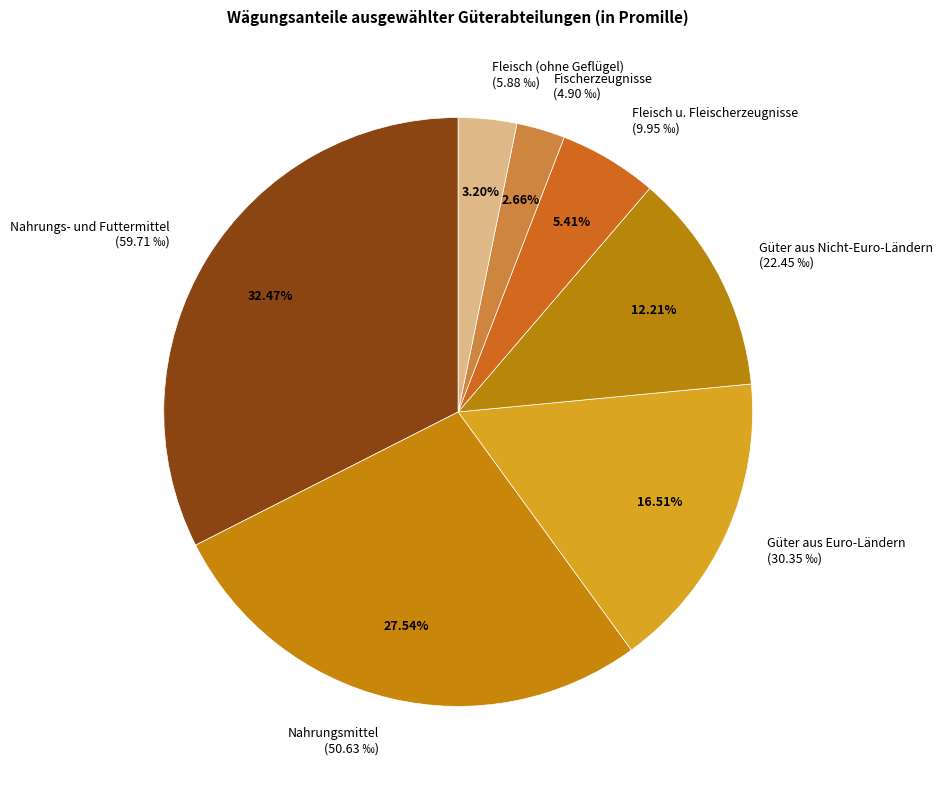

How many slices are in this pie chart?

7